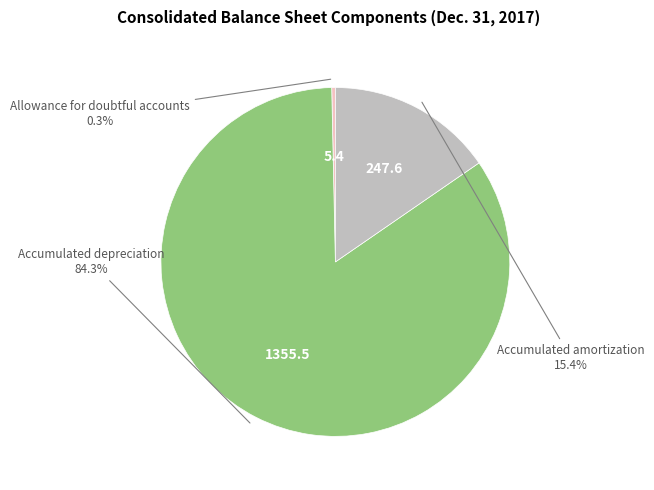

Does any single category account for the majority?

Yes